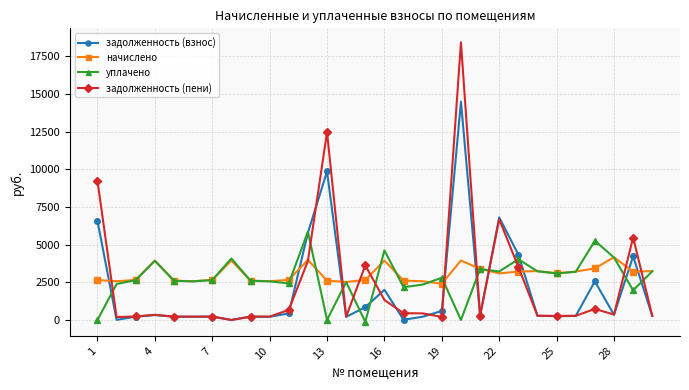

What is the lowest value of the уплачено series?

-124.1